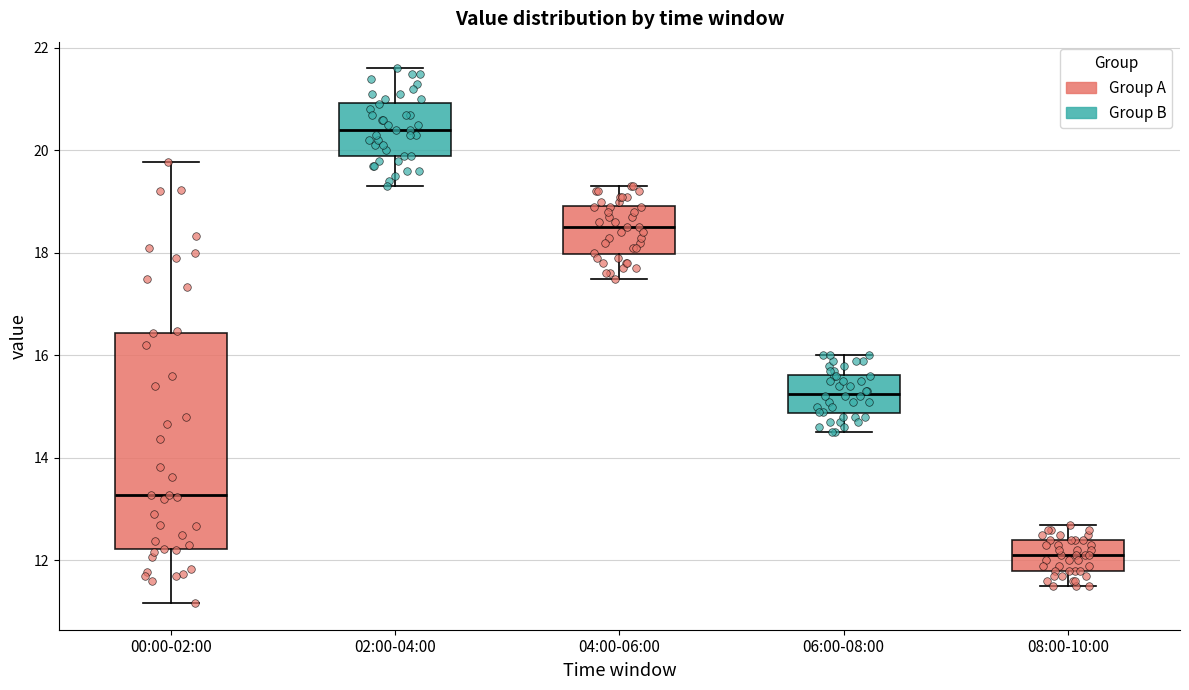

Reading left to right, transcribe this box plot: for each box, give where its median line is, the range the box spans, and where its two whiskers end, as read against the y-axis. The values are not printed on the chart, so give them approximately, as read against the axis.

00:00-02:00: median 13.2, box 12.2 to 16.4, whiskers 11.2 to 19.8
02:00-04:00: median 20.4, box 20.0 to 21.0, whiskers 19.4 to 21.6
04:00-06:00: median 18.6, box 18.0 to 19.0, whiskers 17.6 to 19.4
06:00-08:00: median 15.2, box 14.8 to 15.6, whiskers 14.6 to 16.0
08:00-10:00: median 12.2, box 11.8 to 12.4, whiskers 11.6 to 12.8